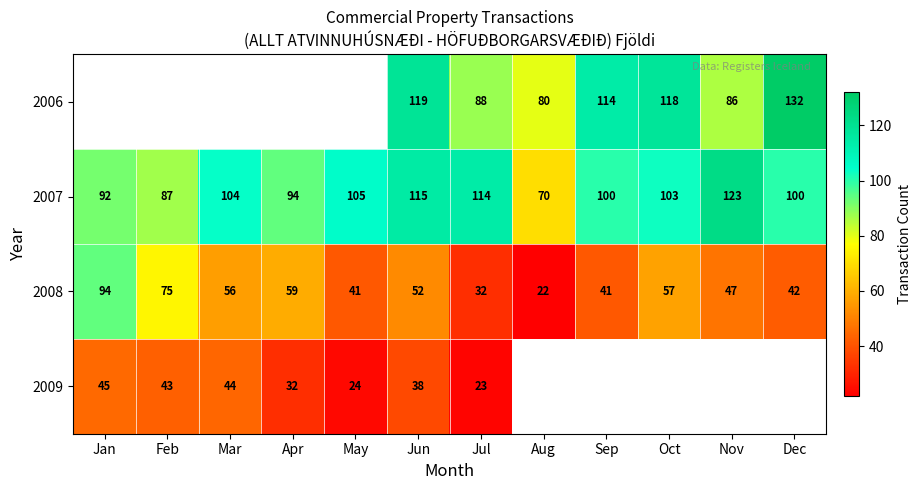

Is it true that 2006 equals 39 at Jul?

False